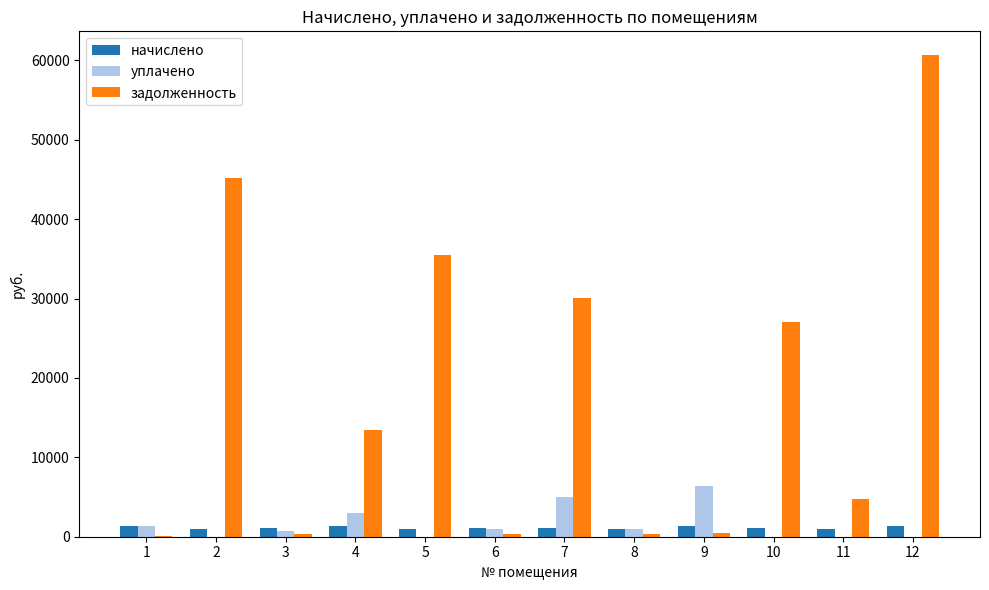

What is the spread (max minus min) of values at 7?

28969.2